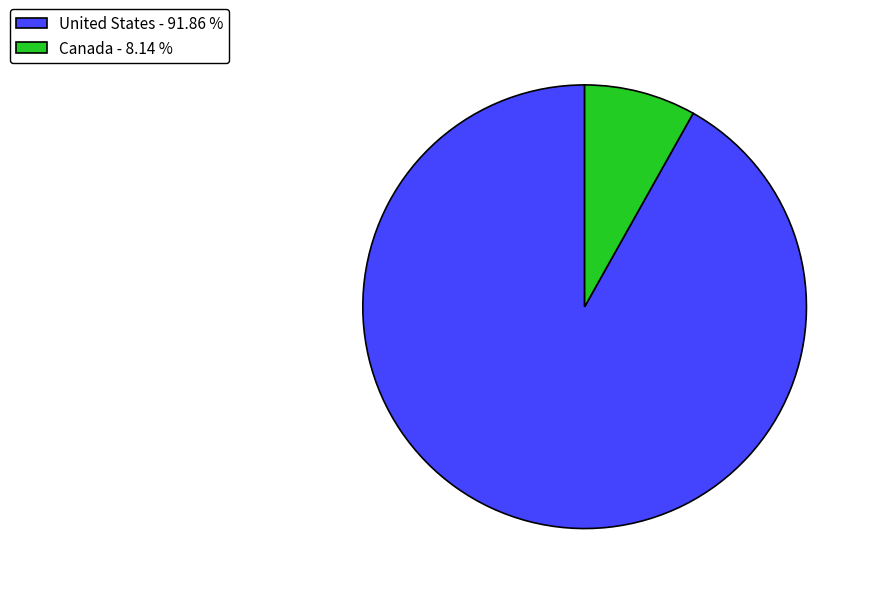

Approximately how many times larger is the value at United States - 91.86 % compared to Canada - 8.14 %?

11.3